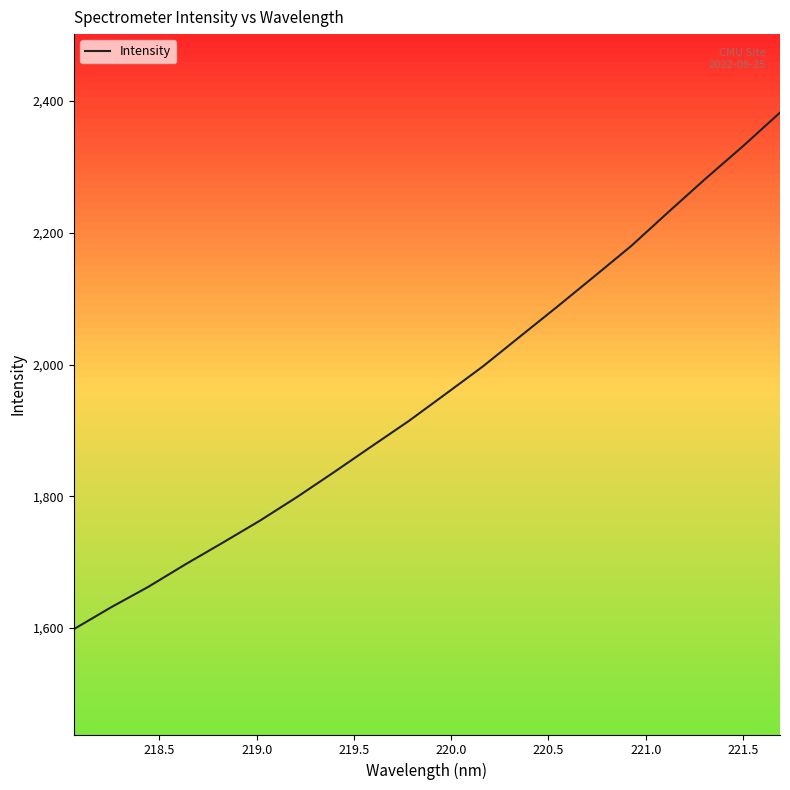

What is the minimum value shown in the chart?

1598.3